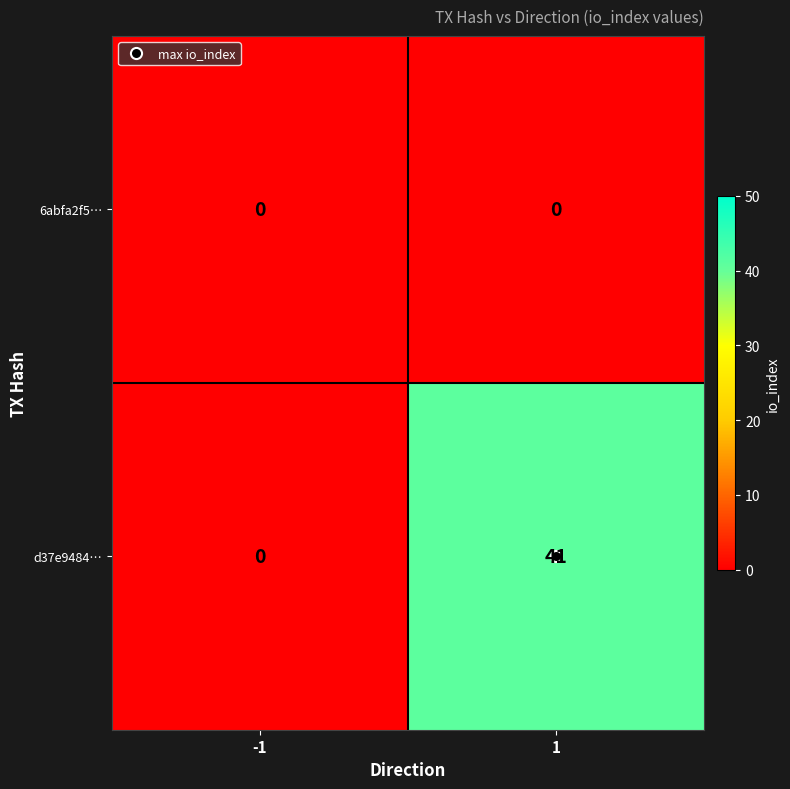

List the series in order of their peak value, lowest first.

6abfa2f5…, d37e9484…